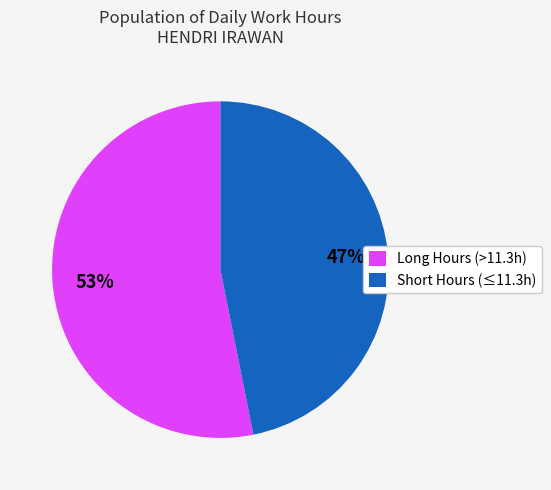

Between Long Hours (>11.3h) and Short Hours (≤11.3h), which is larger?

Long Hours (>11.3h)